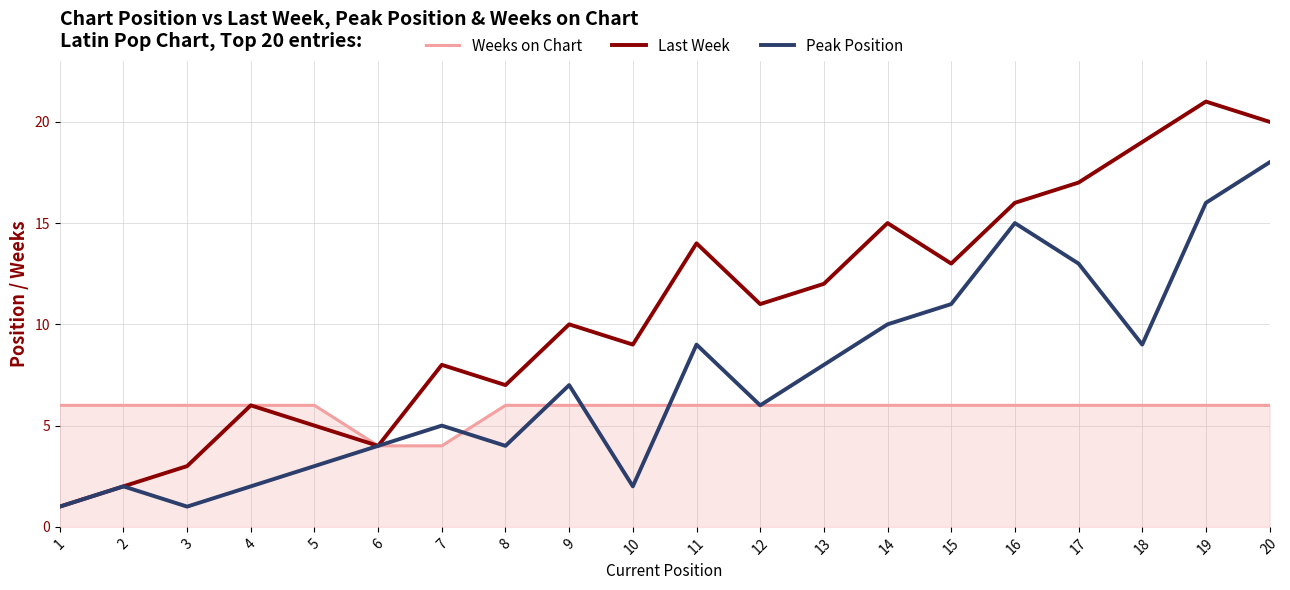

What are all the series names shown in the legend?

Weeks on Chart, Last Week, Peak Position